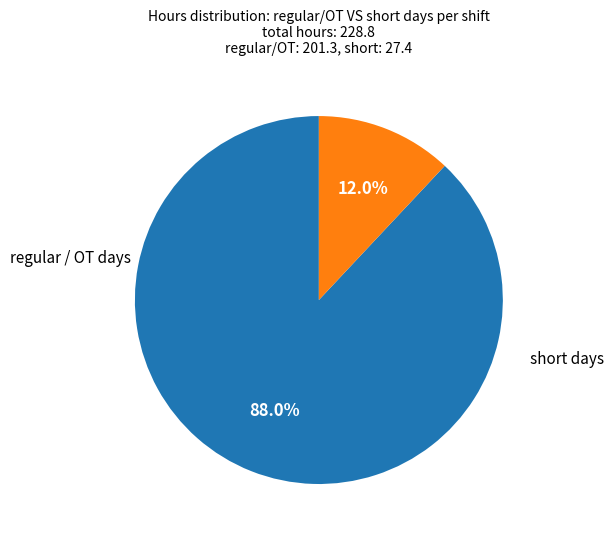

Does any single category account for the majority?

Yes